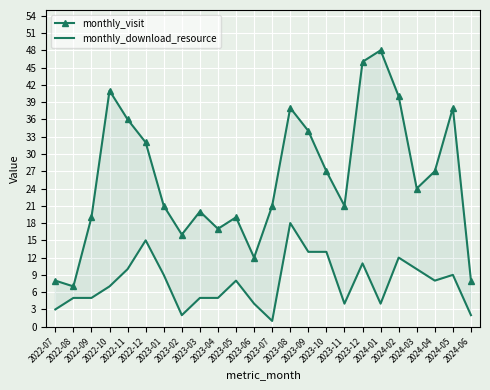

Reading left to right, what are all the values shown in this chart?

monthly_visit: 8	7	19	41	36	32	21	16	20	17	19	12	21	38	34	27	21	46	48	40	24	27	38	8
monthly_download_resource: 3	5	5	7	10	15	9	2	5	5	8	4	1	18	13	13	4	11	4	12	10	8	9	2